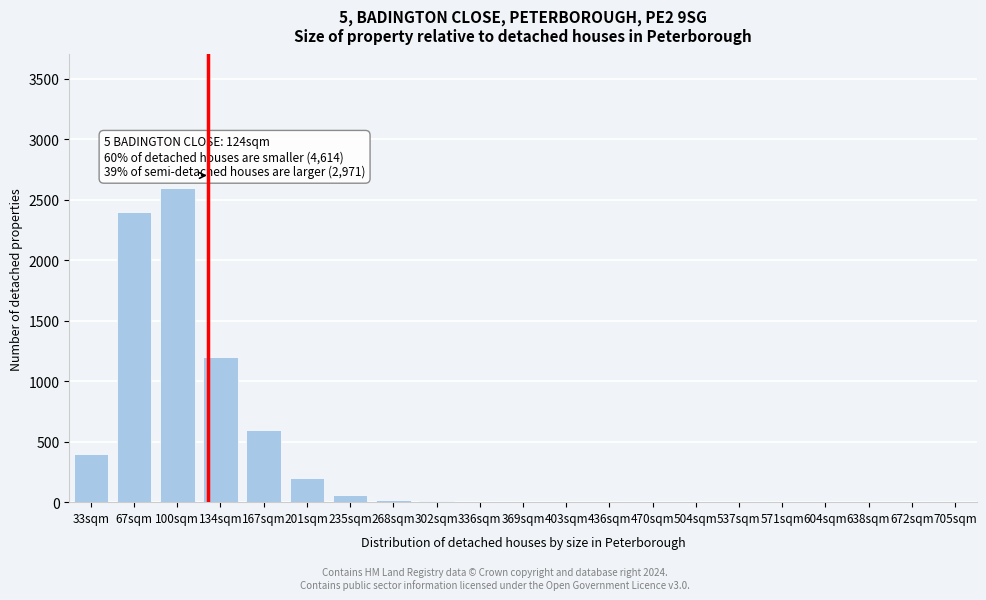

Is it true that the value at 134sqm is 1200?

True